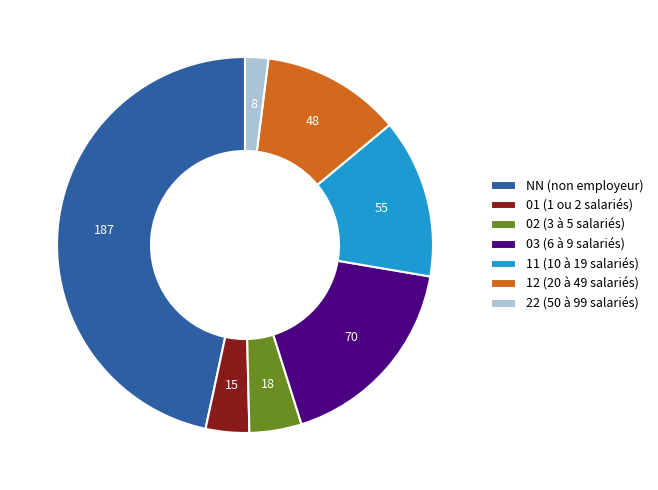

Does 03 (6 à 9 salariés) represent more than half of the total?

No